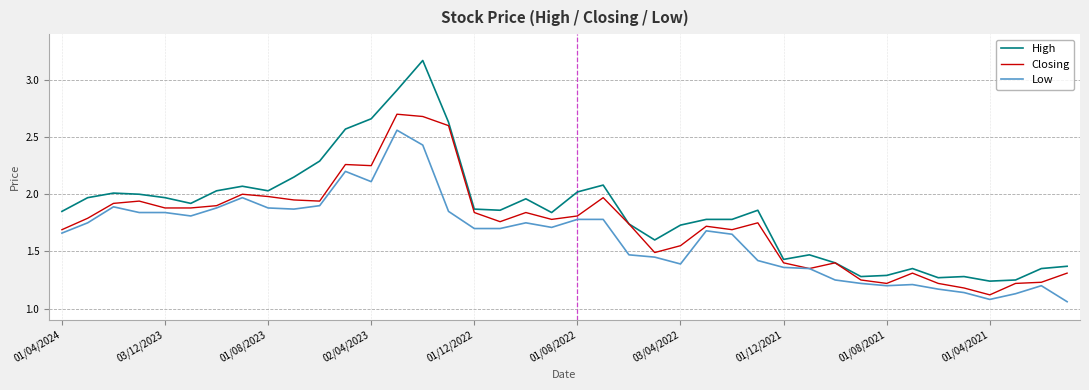

Which series has the largest range (max minus min)?

High